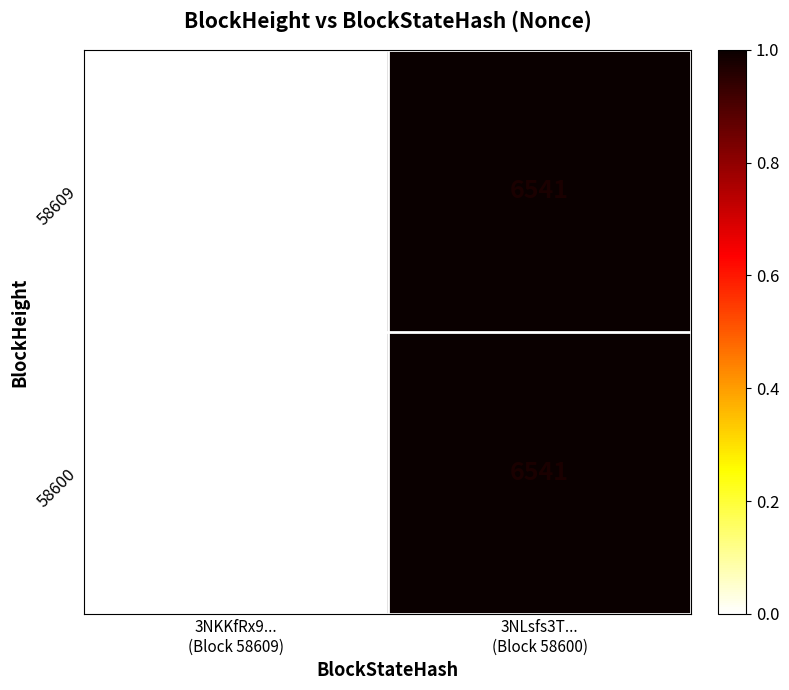

How many series are shown in this chart?

2